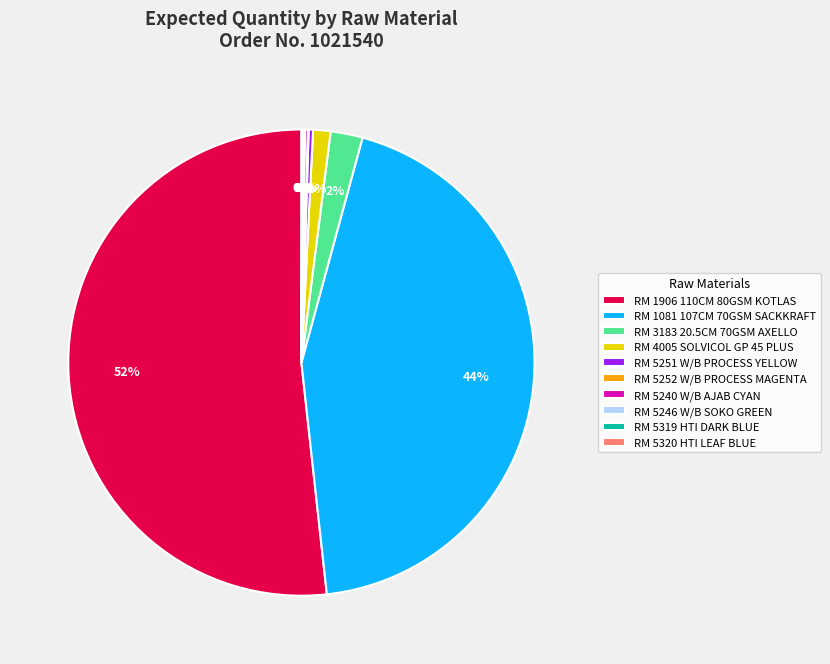

To the nearest percent, what is the average slice percentage?

10%